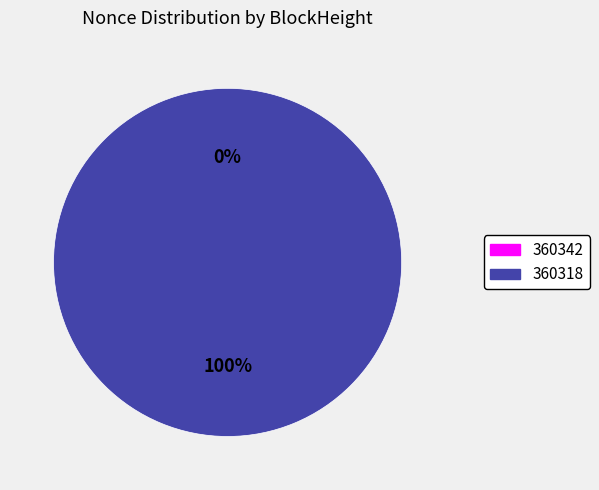

Is it true that 360318 is 99% of the pie?

False